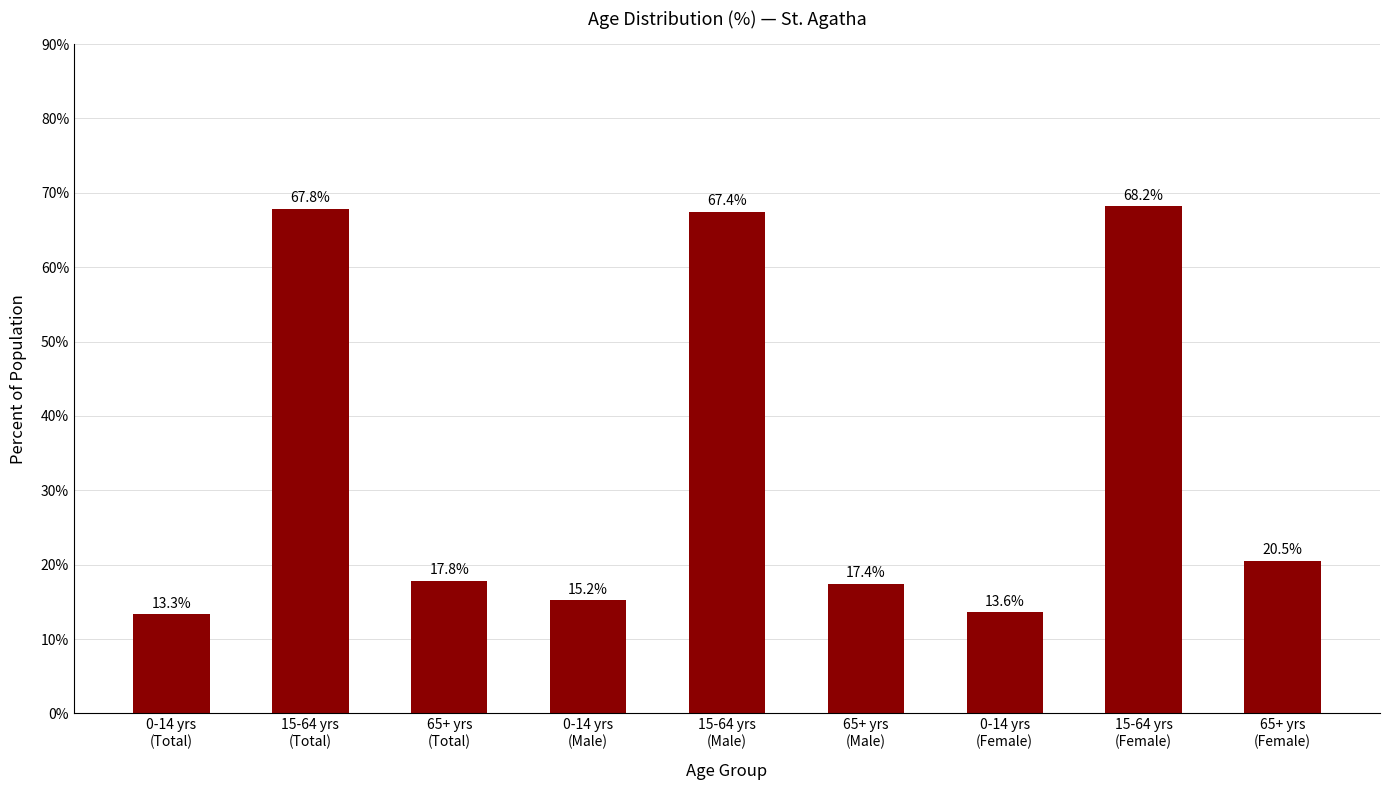

Where is the data nearest to the value 40?

65+ yrs
(Female)